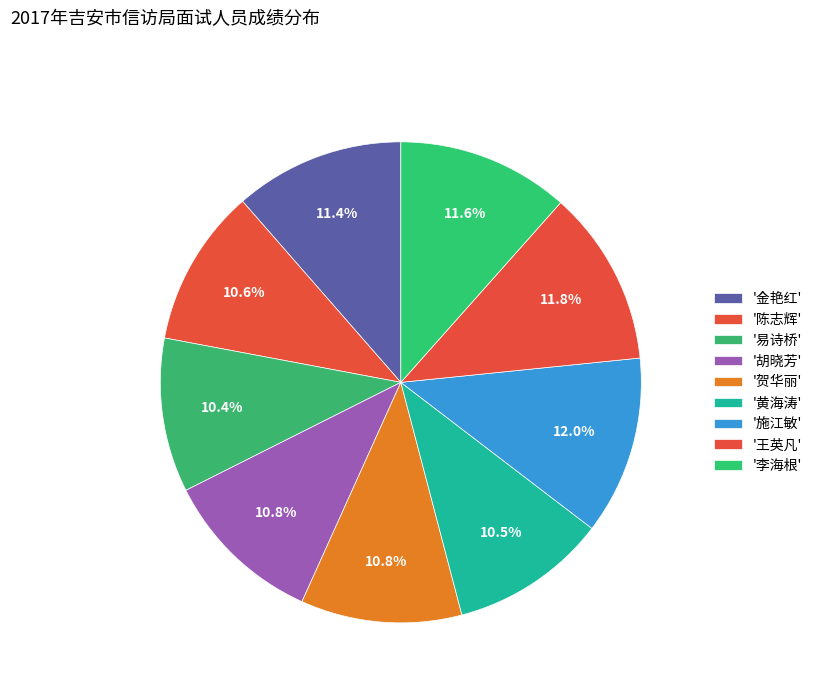

Is there a majority slice in this chart?

No